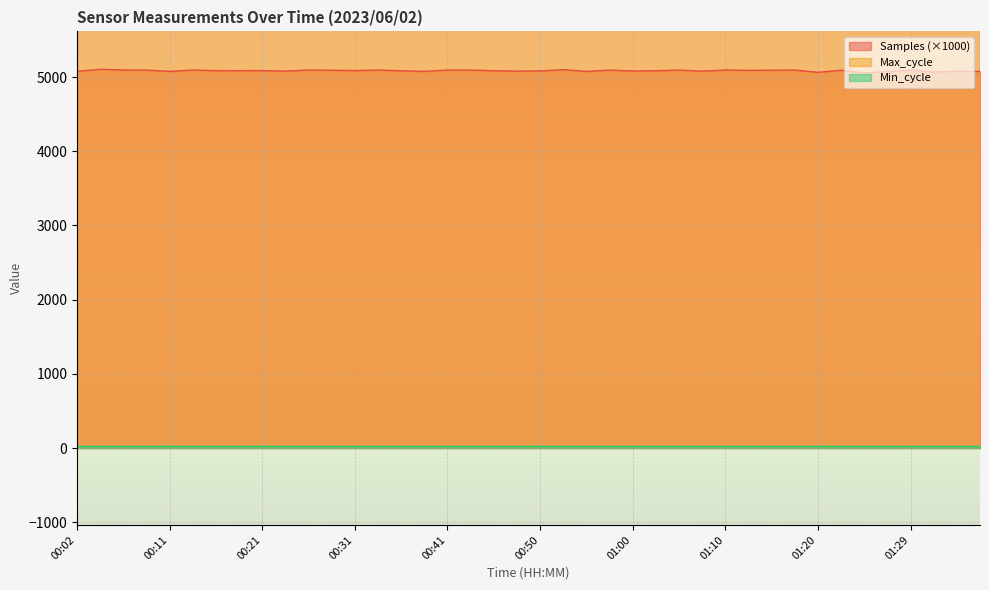

What is the highest value of the Samples (×1000) series?

5104.2